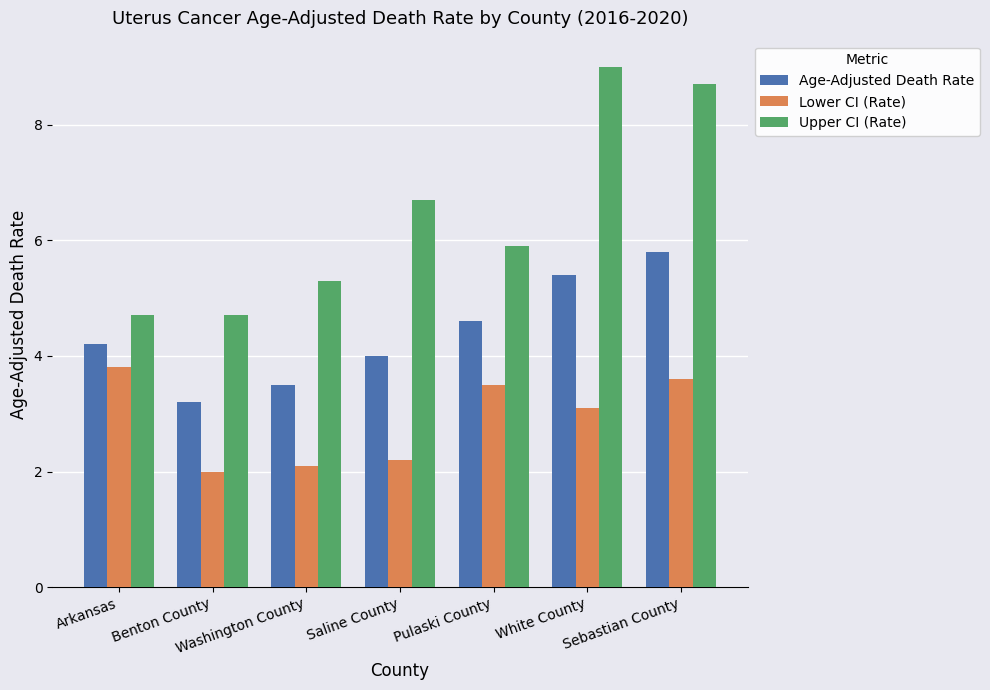

How many groups of bars are there?

7